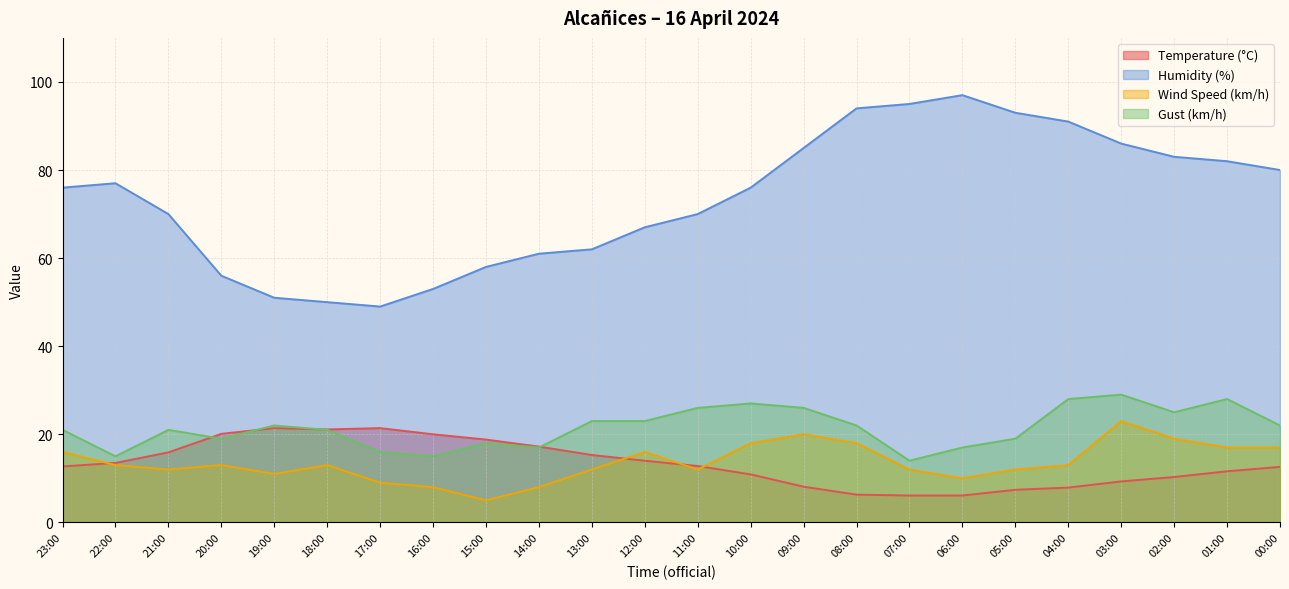

What is the average value of the Humidity (%) series?

73.4